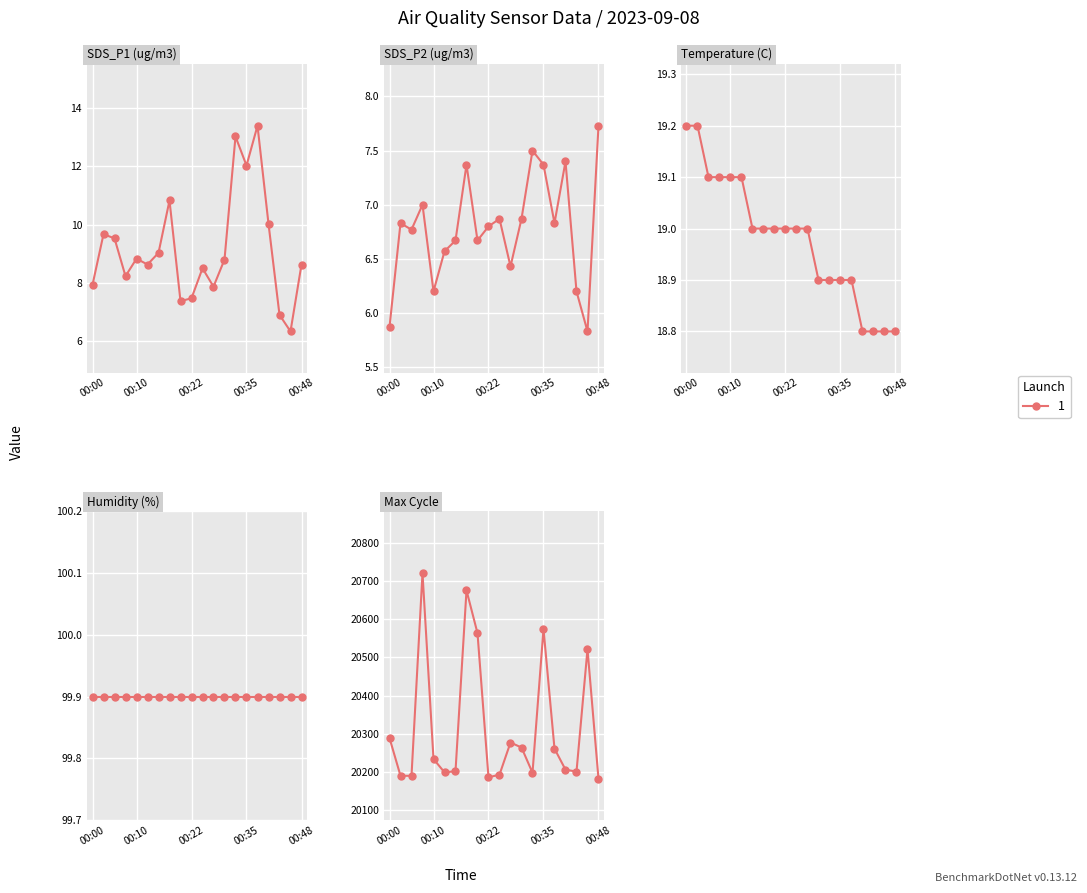

True or false: Max_cycle and SDS_P1 intersect in this chart.

False